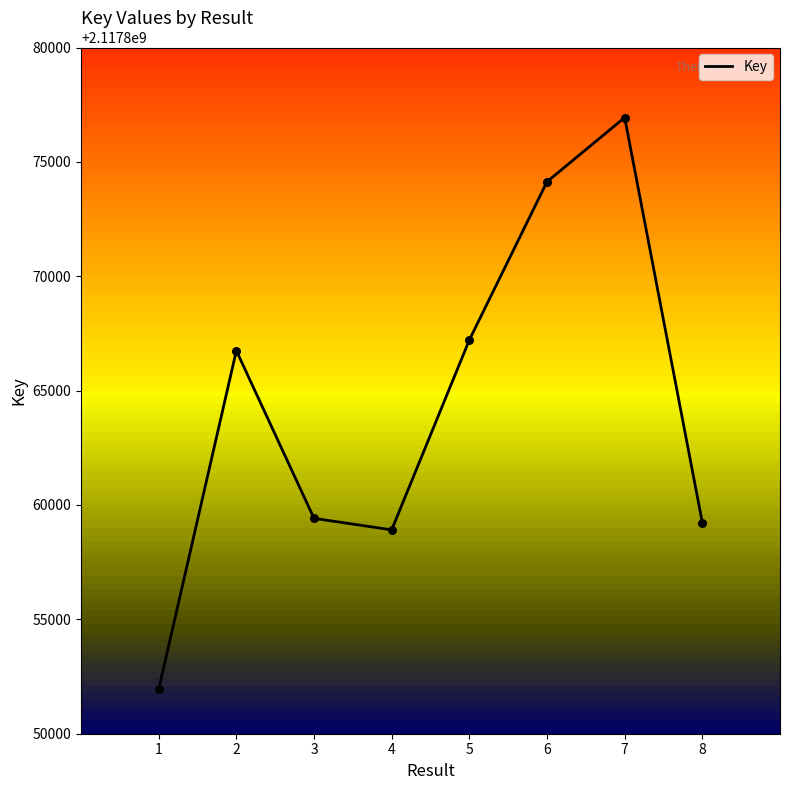

Between 6 and 1, which is larger?

6